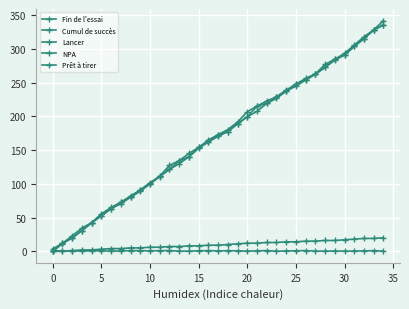

Which series has the widest spread of values?

Fin de l'essai